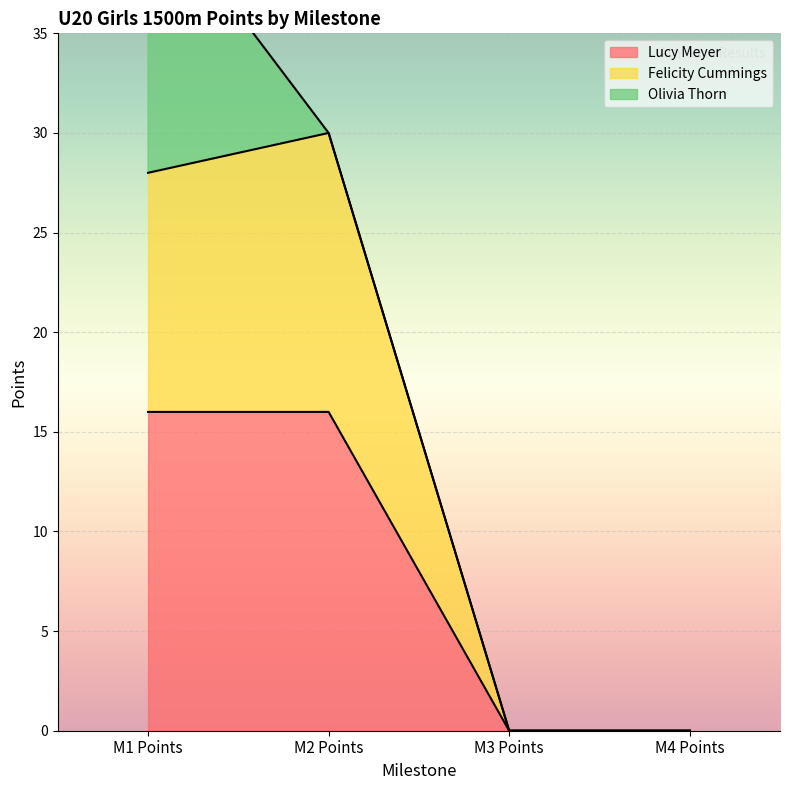

Between M2 Points and M3 Points, which is larger?

M2 Points